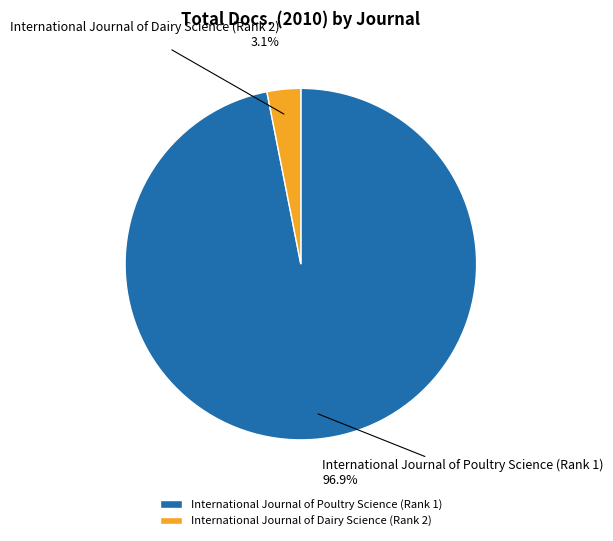

To the nearest percent, what is the difference between the International Journal of Dairy Science (Rank 2) and International Journal of Poultry Science (Rank 1) slice percentages?

94%